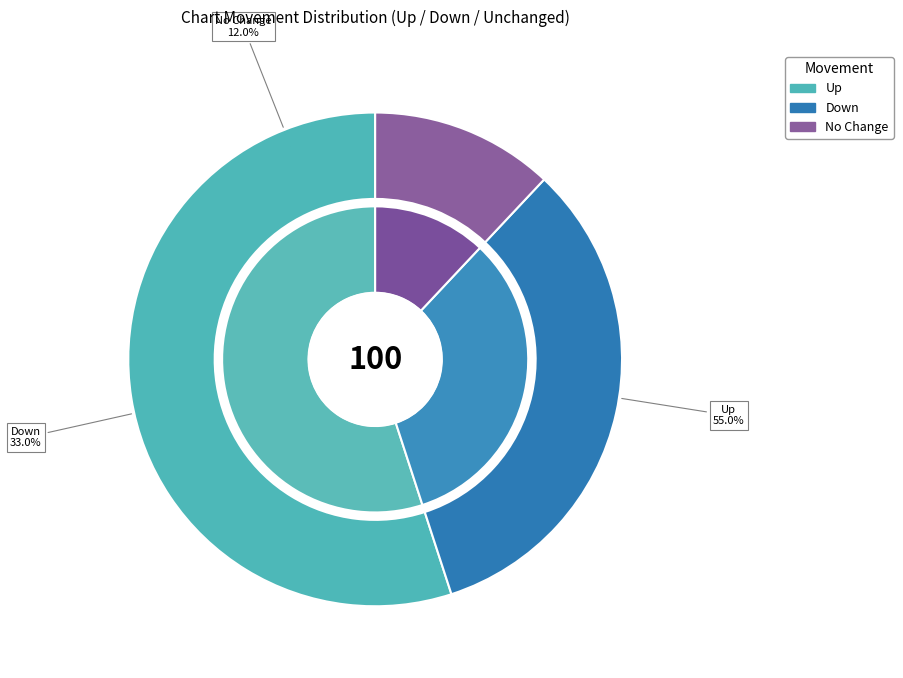

To the nearest percent, what is the difference between the largest and smallest slice percentages?

43%